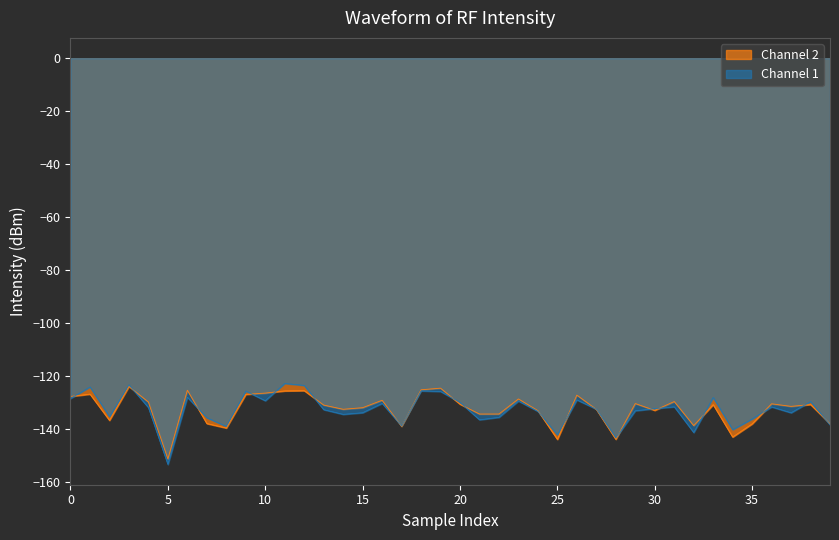

Is the value of Channel 1 at 5 greater than the value of Channel 2 at 20?

No